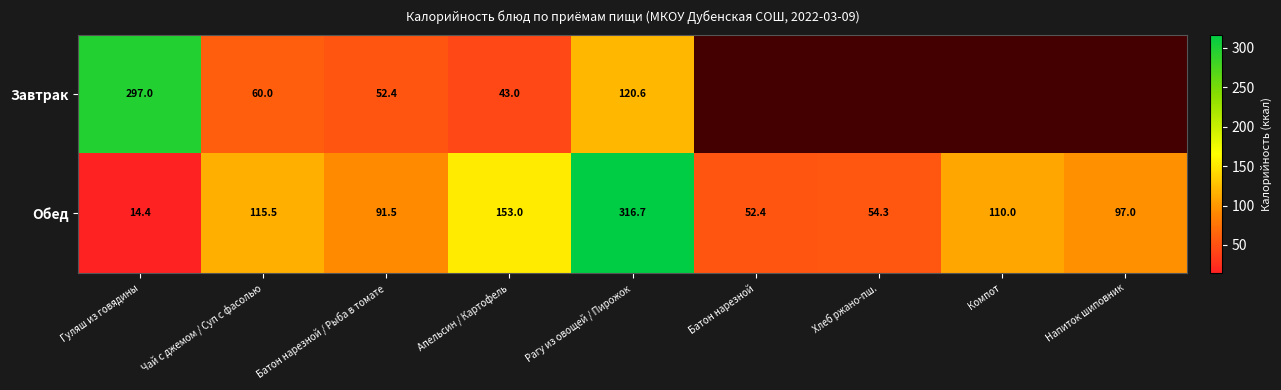

Rank the categories by Обед value from highest to lowest.

Рагу из овощей / Пирожок, Апельсин / Картофель, Чай с джемом / Суп с фасолью, Компот, Напиток шиповник, Батон нарезной / Рыба в томате, Хлеб ржано-пш., Батон нарезной, Гуляш из говядины